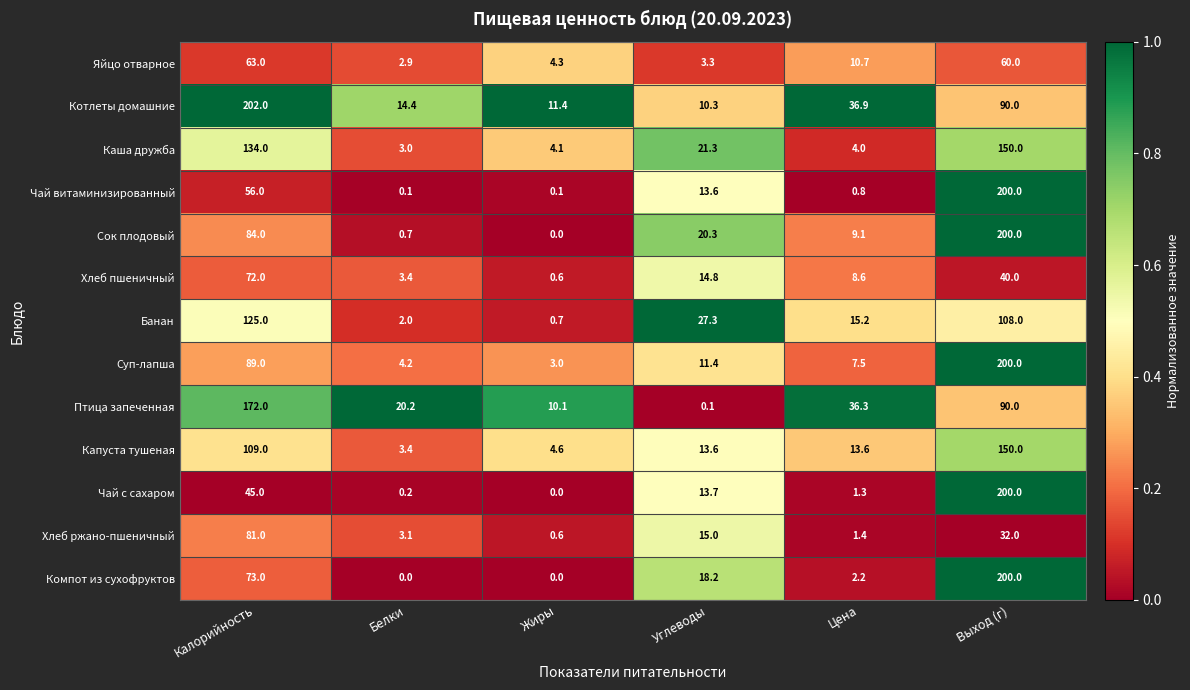

What is the spread (max minus min) of values at Углеводы?

27.2